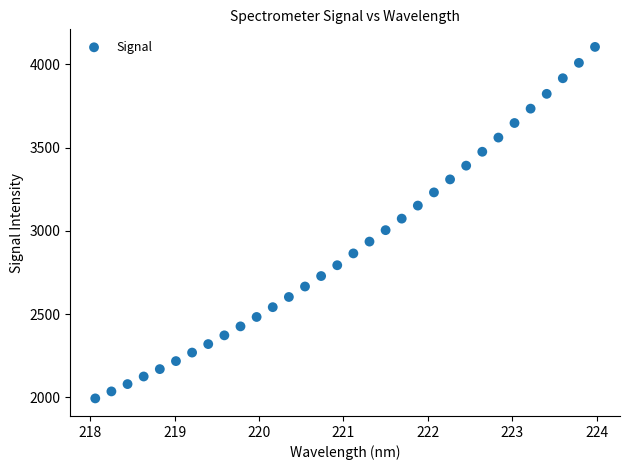

What is the range of X values (max minus min)?

5.9